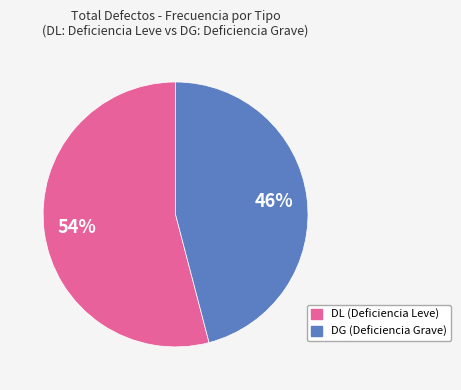

To the nearest percent, what is the difference between the largest and smallest slice percentages?

8%